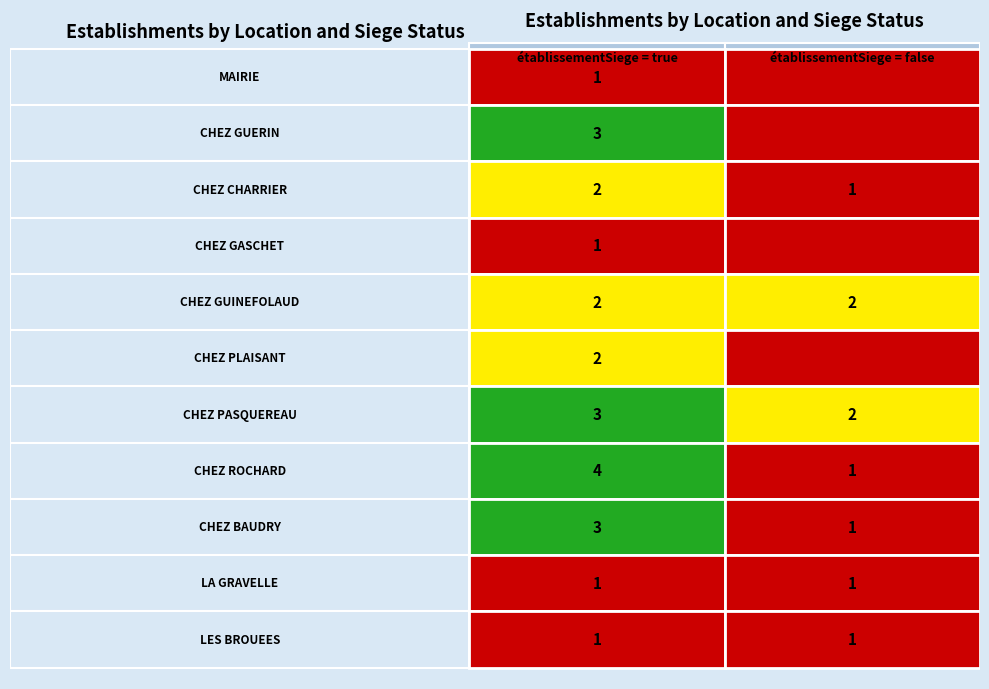

The CHEZ GUINEFOLAUD series shows 3 at false. True or false?

False